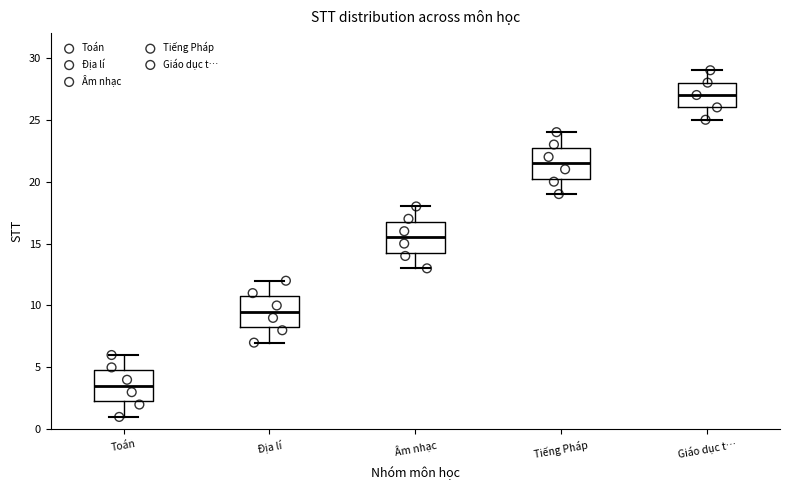

Where does the median line of the box for Toán sit on the y-axis? The values are not printed on the chart, so give them approximately, as read against the axis.

3.5